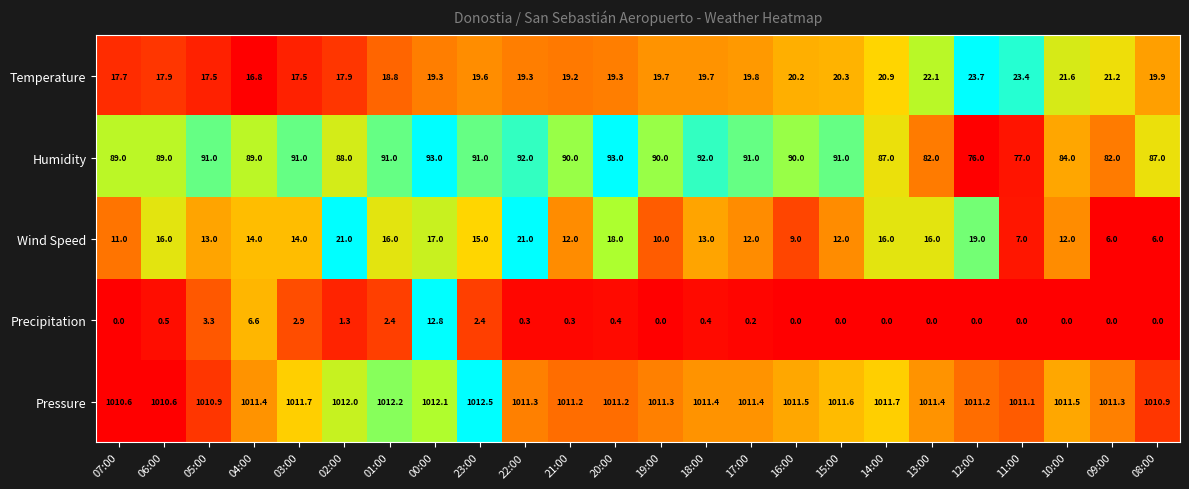

What value does the Humidity series have at 16:00?

90.0